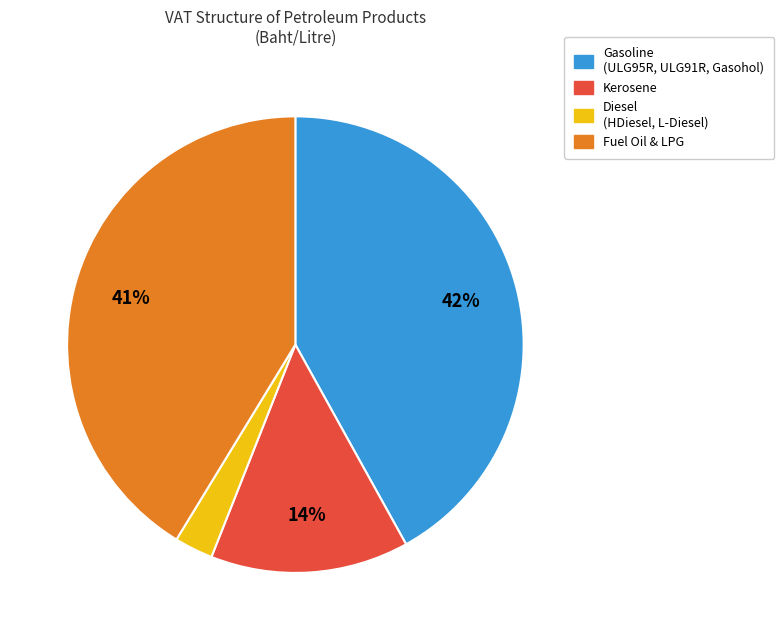

Count the number of slices in the pie.

4